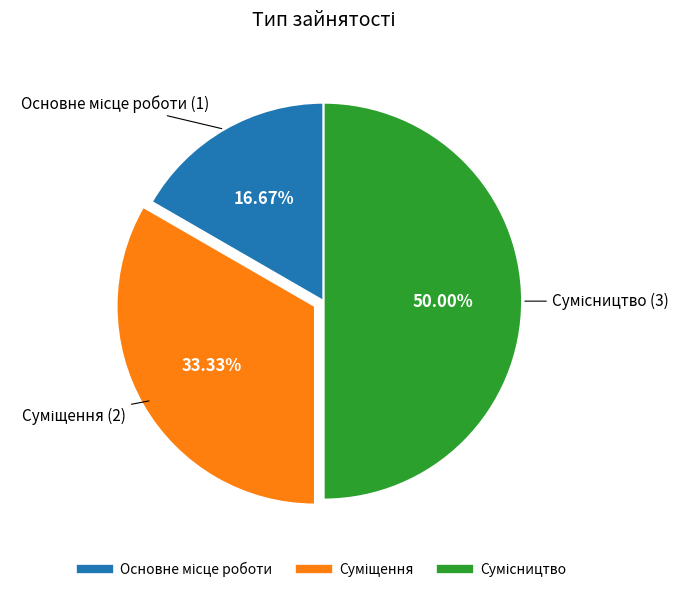

To the nearest percent, what is the average slice percentage?

33%